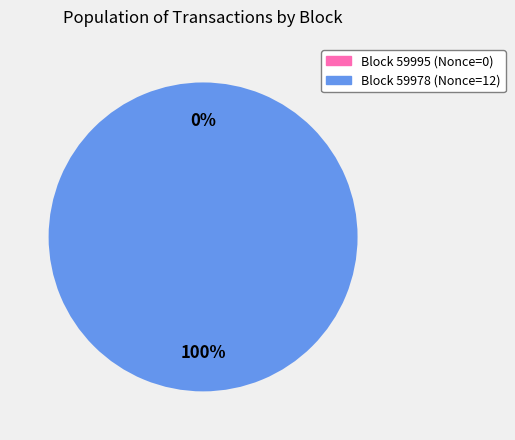

How many slices are in this pie chart?

2